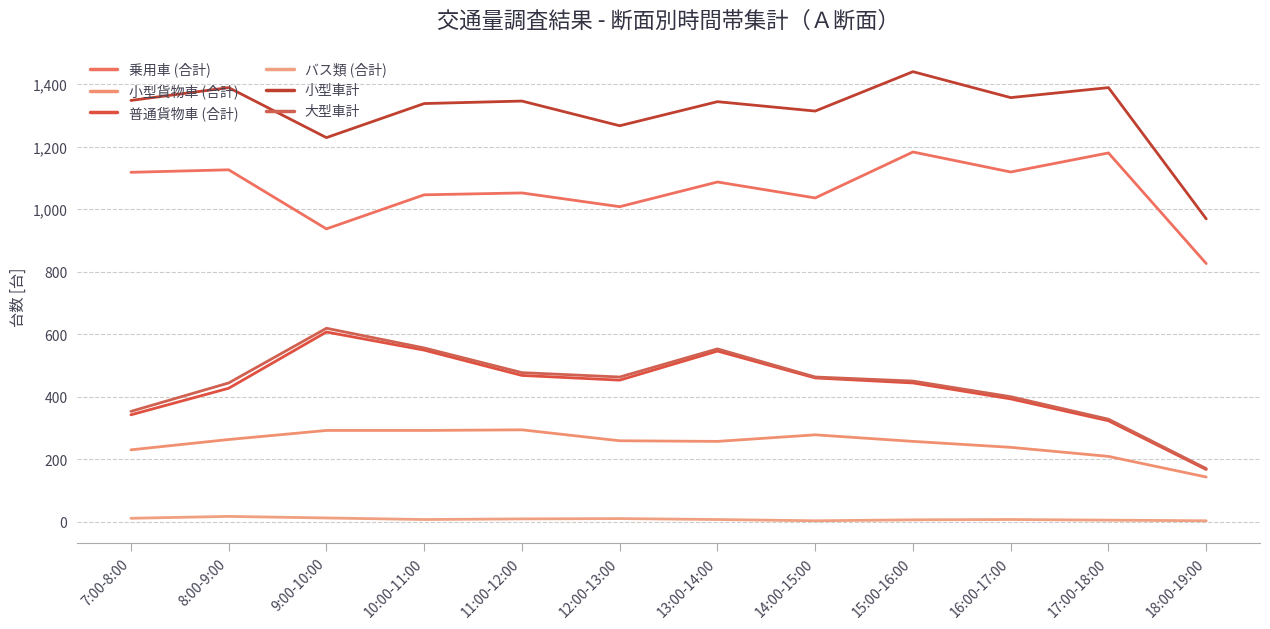

Reading right to left, what are all the values shown in this chart?

乗用車 (合計): 18:00-19:00=826	17:00-18:00=1180	16:00-17:00=1119	15:00-16:00=1183	14:00-15:00=1036	13:00-14:00=1087	12:00-13:00=1008	11:00-12:00=1052	10:00-11:00=1046	9:00-10:00=937	8:00-9:00=1126	7:00-8:00=1118
小型貨物車 (合計): 18:00-19:00=143	17:00-18:00=209	16:00-17:00=238	15:00-16:00=257	14:00-15:00=278	13:00-14:00=257	12:00-13:00=259	11:00-12:00=294	10:00-11:00=292	9:00-10:00=292	8:00-9:00=263	7:00-8:00=230
普通貨物車 (合計): 18:00-19:00=167	17:00-18:00=323	16:00-17:00=393	15:00-16:00=444	14:00-15:00=460	13:00-14:00=546	12:00-13:00=453	11:00-12:00=468	10:00-11:00=549	9:00-10:00=607	8:00-9:00=427	7:00-8:00=342
バス類 (合計): 18:00-19:00=3	17:00-18:00=5	16:00-17:00=7	15:00-16:00=6	14:00-15:00=3	13:00-14:00=7	12:00-13:00=10	11:00-12:00=9	10:00-11:00=7	9:00-10:00=12	8:00-9:00=17	7:00-8:00=11
小型車計: 18:00-19:00=969	17:00-18:00=1389	16:00-17:00=1357	15:00-16:00=1440	14:00-15:00=1314	13:00-14:00=1344	12:00-13:00=1267	11:00-12:00=1346	10:00-11:00=1338	9:00-10:00=1229	8:00-9:00=1389	7:00-8:00=1348
大型車計: 18:00-19:00=170	17:00-18:00=328	16:00-17:00=400	15:00-16:00=450	14:00-15:00=463	13:00-14:00=553	12:00-13:00=463	11:00-12:00=477	10:00-11:00=556	9:00-10:00=619	8:00-9:00=444	7:00-8:00=353